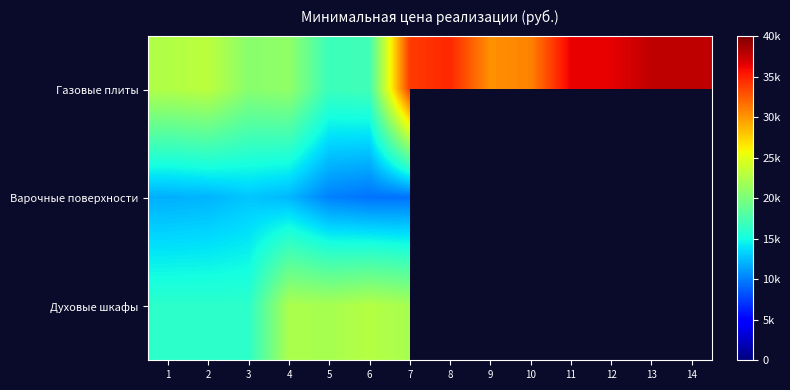

Which series has the largest range (max minus min)?

Газовые плиты